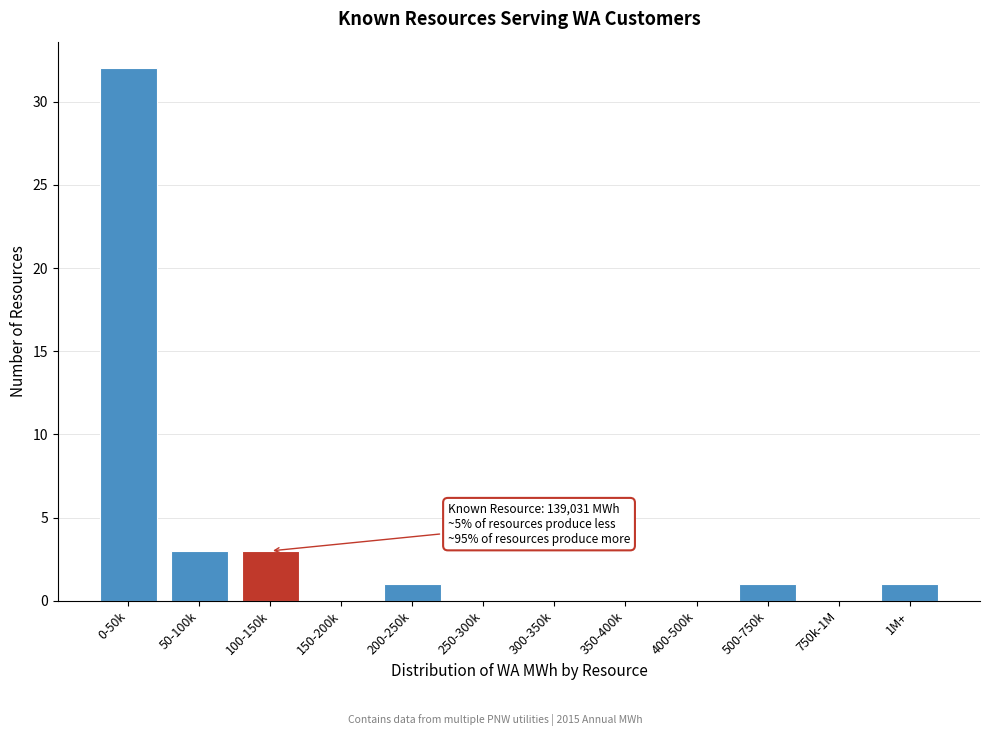

Reading left to right, transcribe all the data shown in this chart.

0-50k=32	50-100k=3	100-150k=3	150-200k=0	200-250k=1	250-300k=0	300-350k=0	350-400k=0	400-500k=0	500-750k=1	750k-1M=0	1M+=1